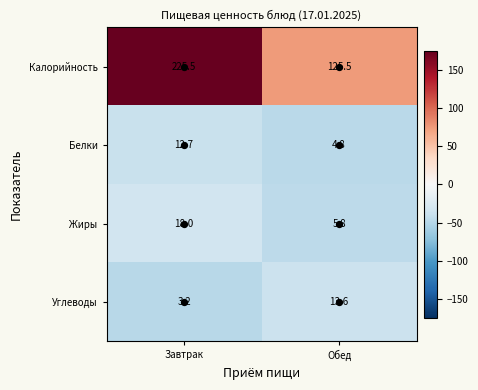

The Жиры series shows 18.0 at Завтрак. True or false?

True